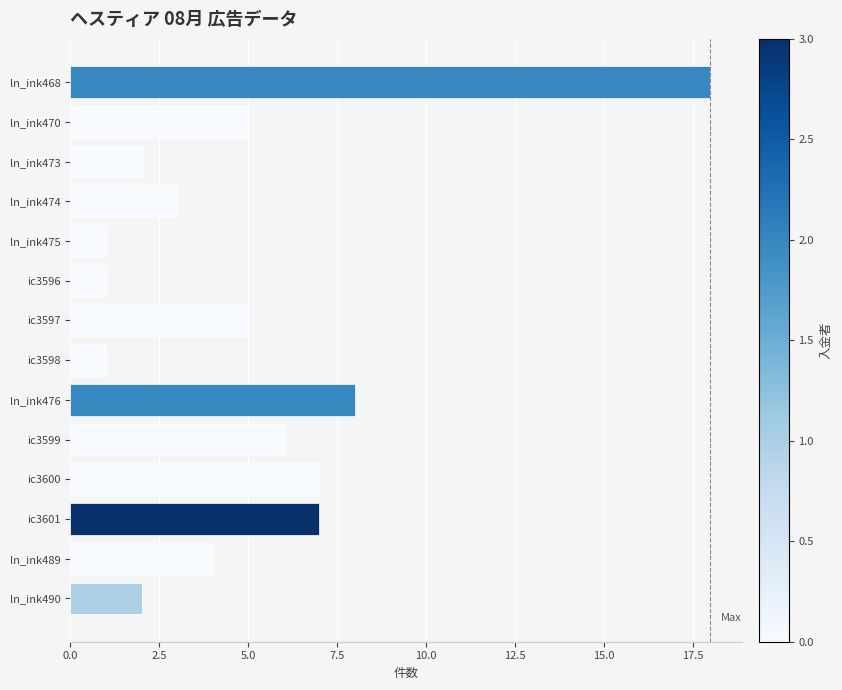

What is the difference between the second highest and minimum values?

7